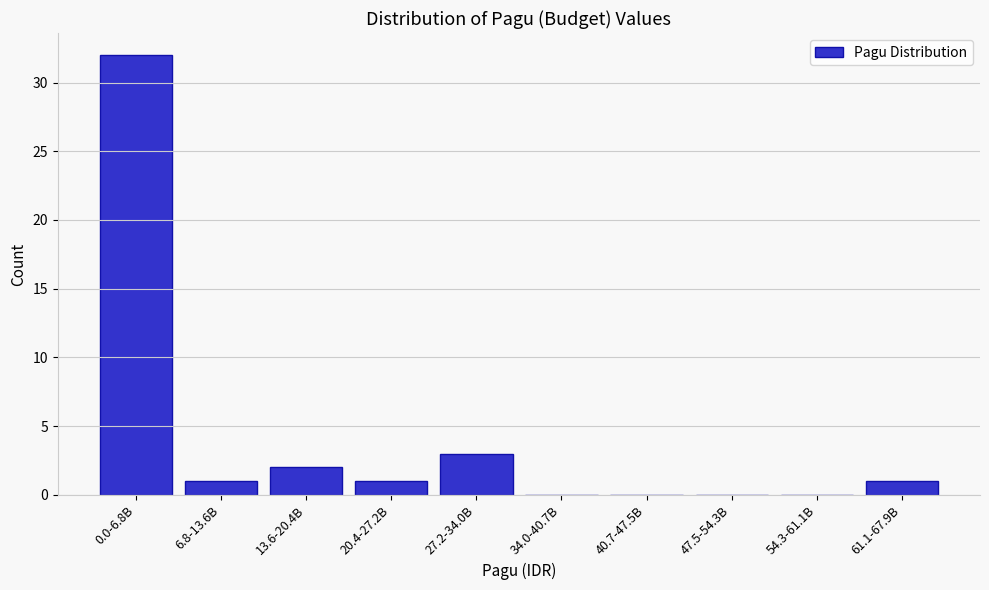

Reading left to right, extract all data points from this chart.

0.0-6.8B=32	6.8-13.6B=1	13.6-20.4B=2	20.4-27.2B=1	27.2-34.0B=3	34.0-40.7B=0	40.7-47.5B=0	47.5-54.3B=0	54.3-61.1B=0	61.1-67.9B=1